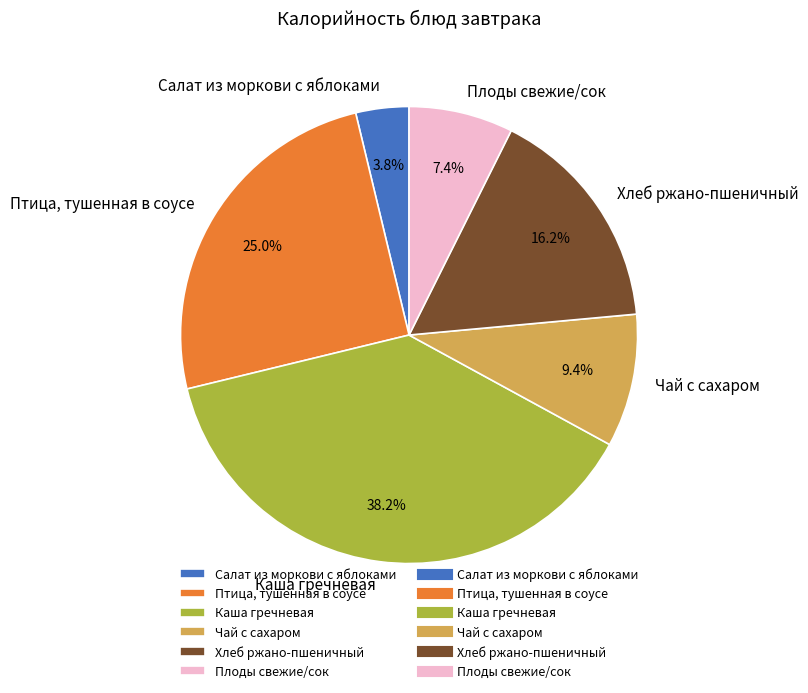

Is it true that Хлеб ржано-пшеничный is 16% of the pie?

True